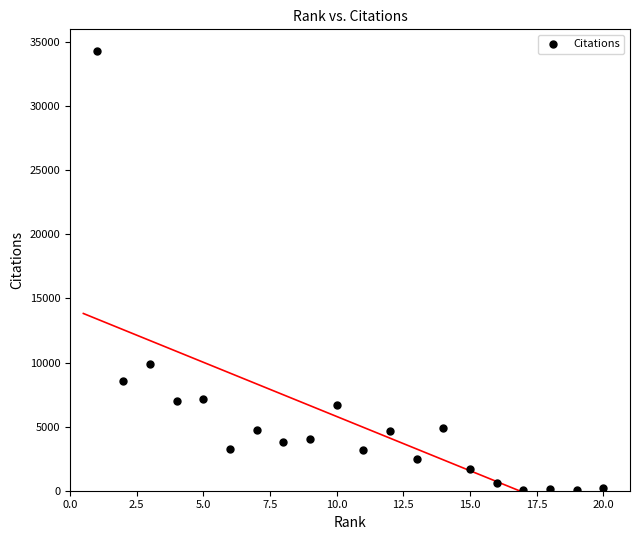

What is the range of Y values (max minus min)?

34329